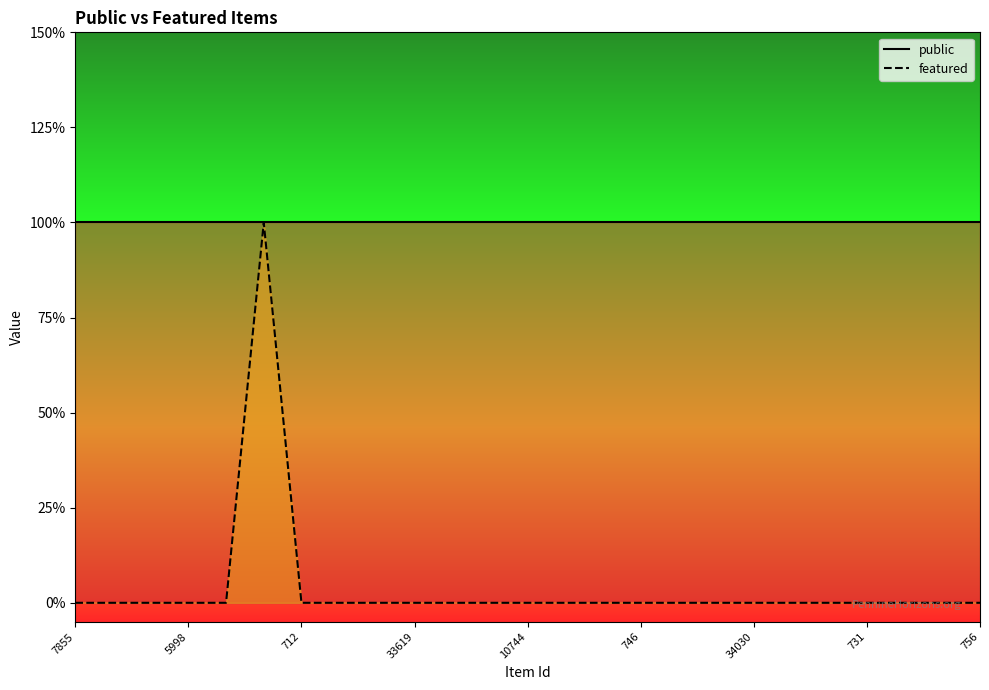

Which series has the largest range (max minus min)?

featured